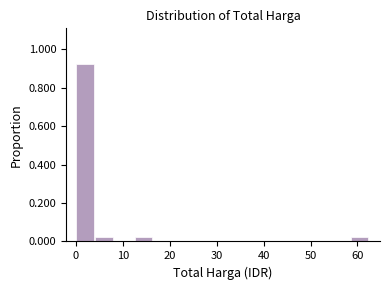

Reading left to right, transcribe this chart: for each bar, give the range it covers on the x-axis and its height. Neither the bar edges nor the heights are printed on the chart, so give them approximately, as read against the axes.

0 to 4: 0.92
4 to 8: 0.02
8 to 13: 0
13 to 17: 0.02
17 to 21: 0
21 to 25: 0
25 to 29: 0
29 to 33: 0
33 to 38: 0
38 to 42: 0
42 to 46: 0
46 to 50: 0
50 to 54: 0
54 to 59: 0
59 to 63: 0.02